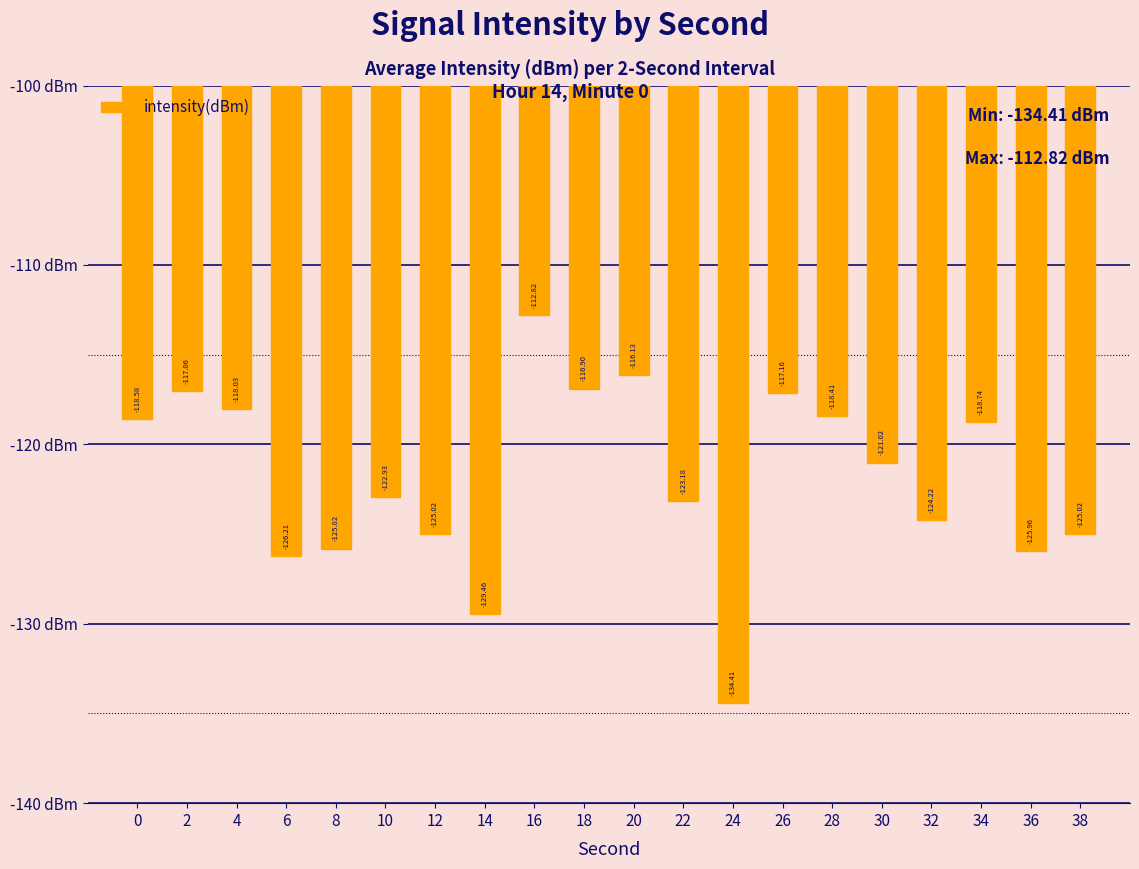

How many categories are shown in the chart?

20